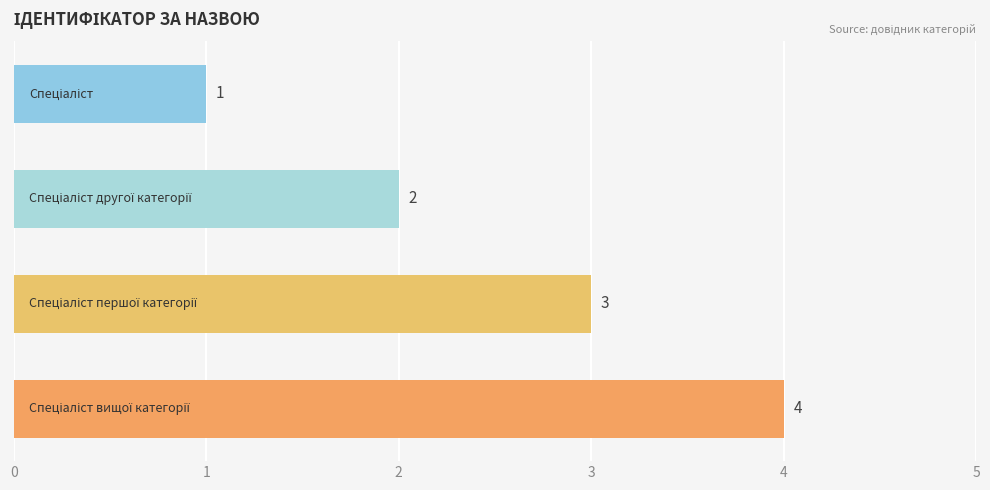

What is the greatest value displayed?

4